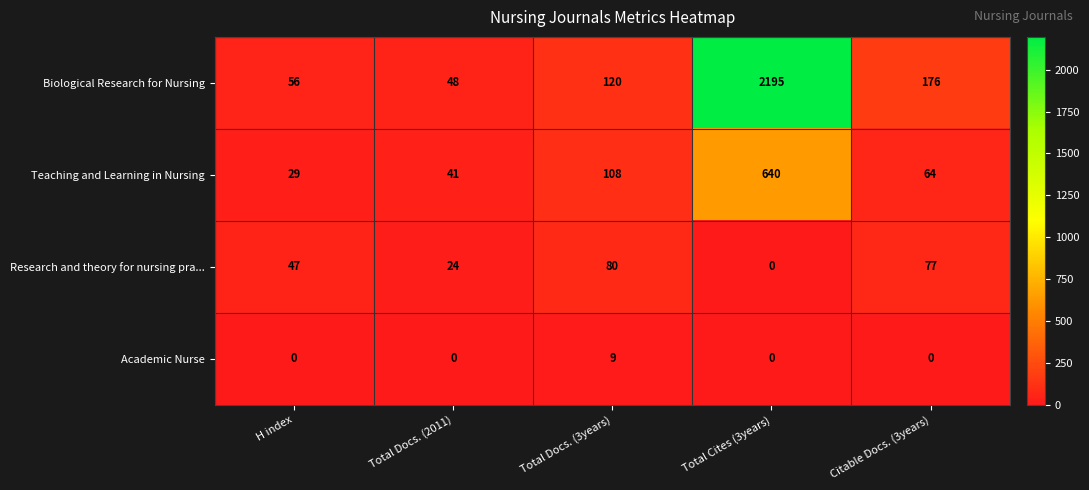

Count the number of categories in the chart.

5